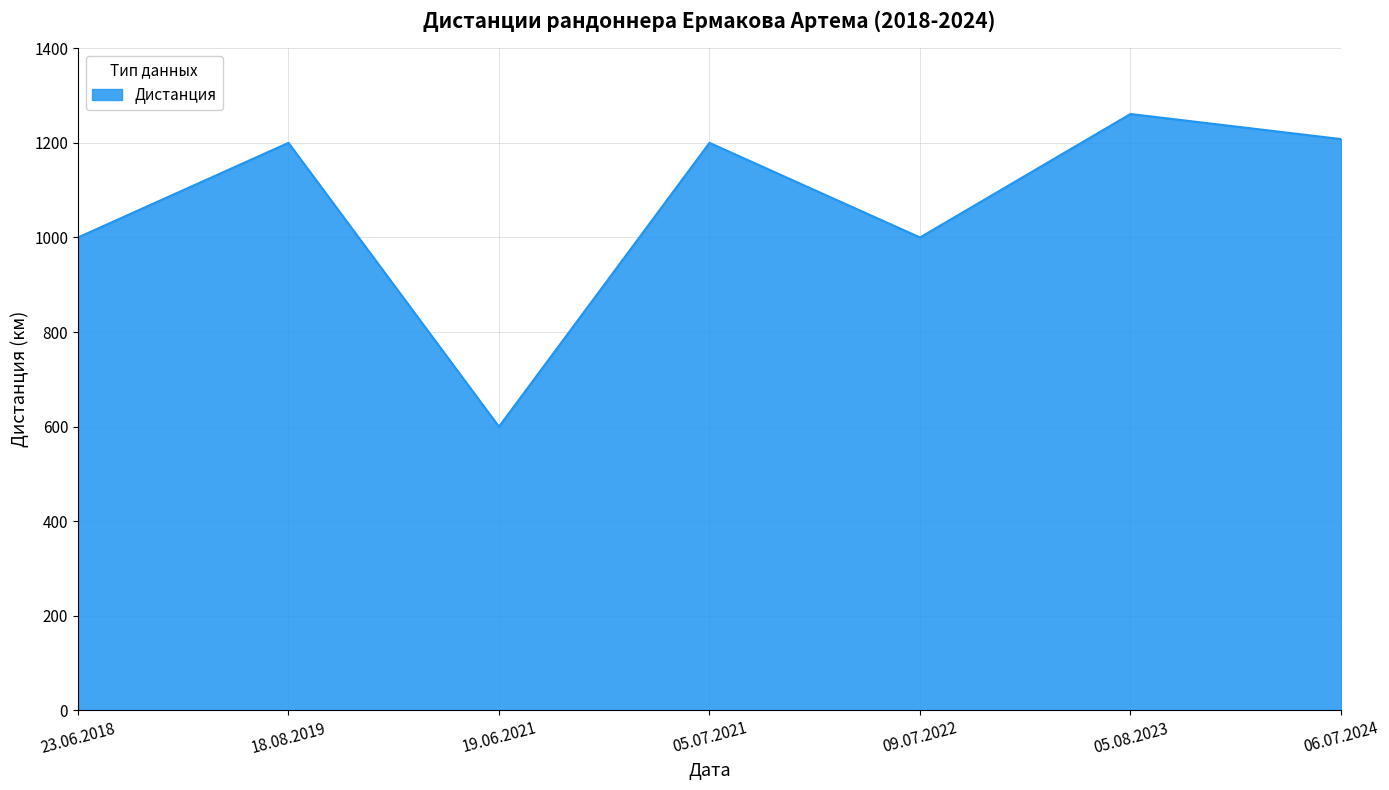

How many series are shown in this chart?

1